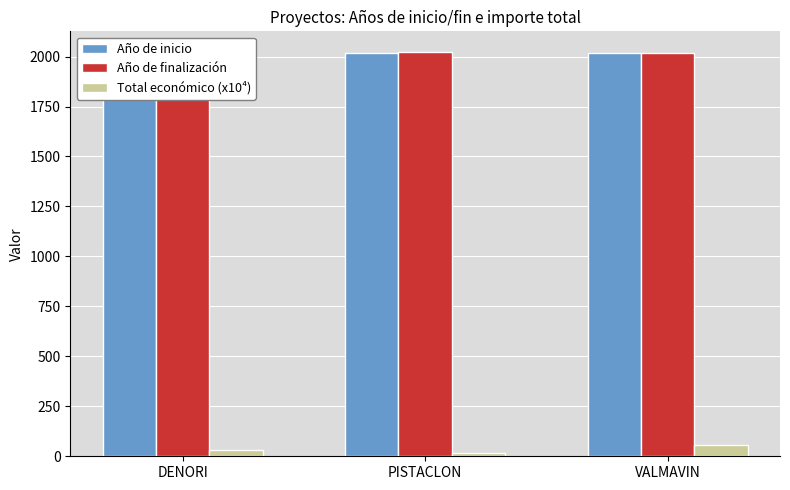

Reading right to left, extract all data points from this chart.

Año de inicio: VALMAVIN=2018.0	PISTACLON=2018.0	DENORI=2024.0
Año de finalización: VALMAVIN=2020.0	PISTACLON=2021.0	DENORI=2025.0
Total económico (x10⁴): VALMAVIN=54.0	PISTACLON=15.8	DENORI=29.9